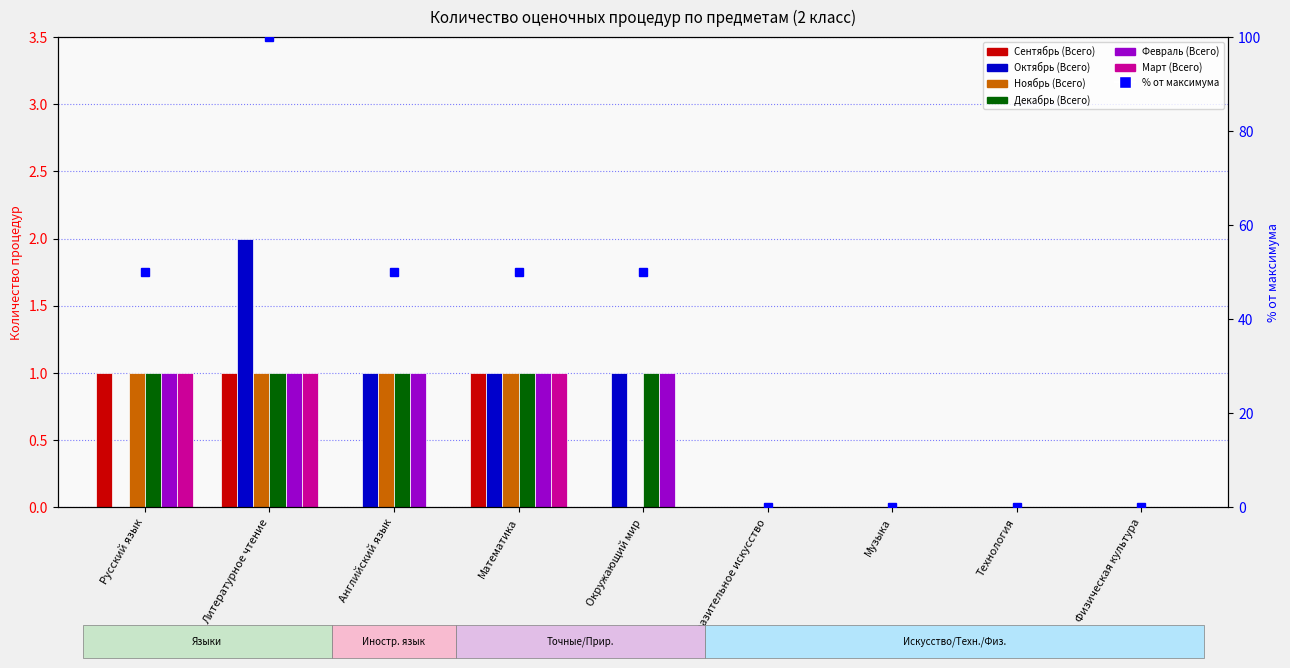

What is the average value of the Октябрь (Всего) series?

1